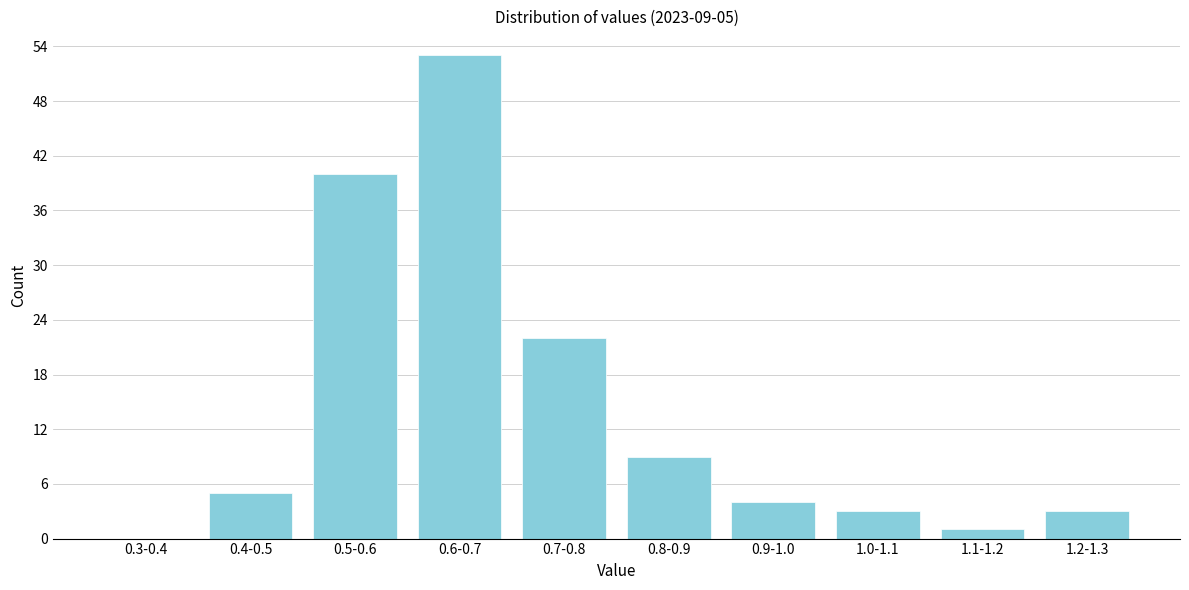

Reading left to right, transcribe all the data shown in this chart.

0.3-0.4=0	0.4-0.5=5	0.5-0.6=40	0.6-0.7=53	0.7-0.8=22	0.8-0.9=9	0.9-1.0=4	1.0-1.1=3	1.1-1.2=1	1.2-1.3=3